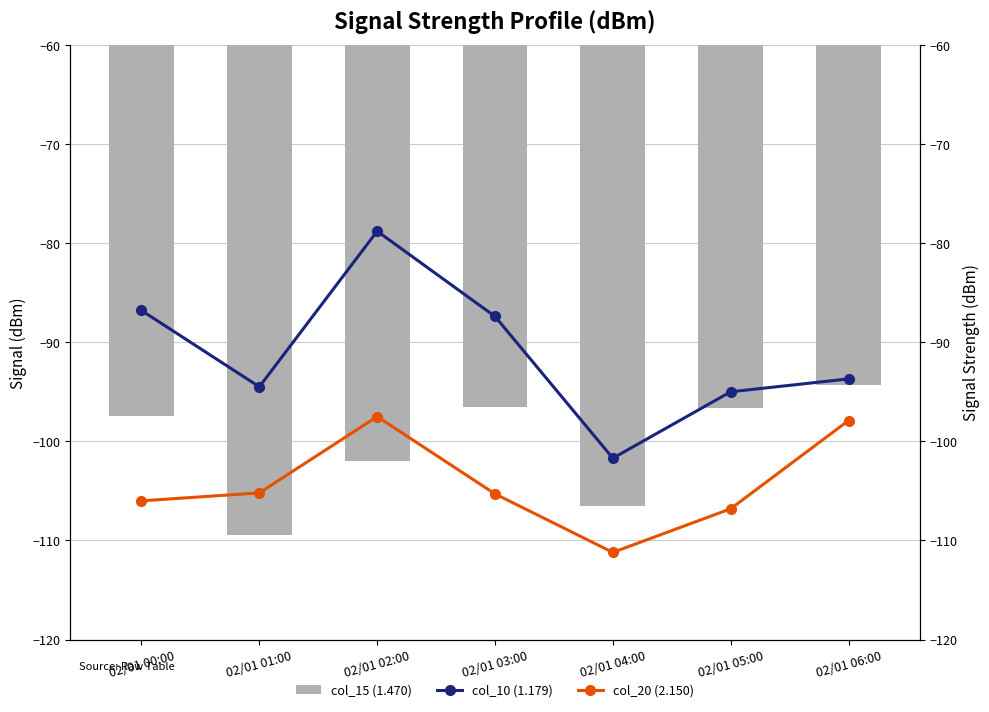

What is the minimum value shown in the chart?

-111.2